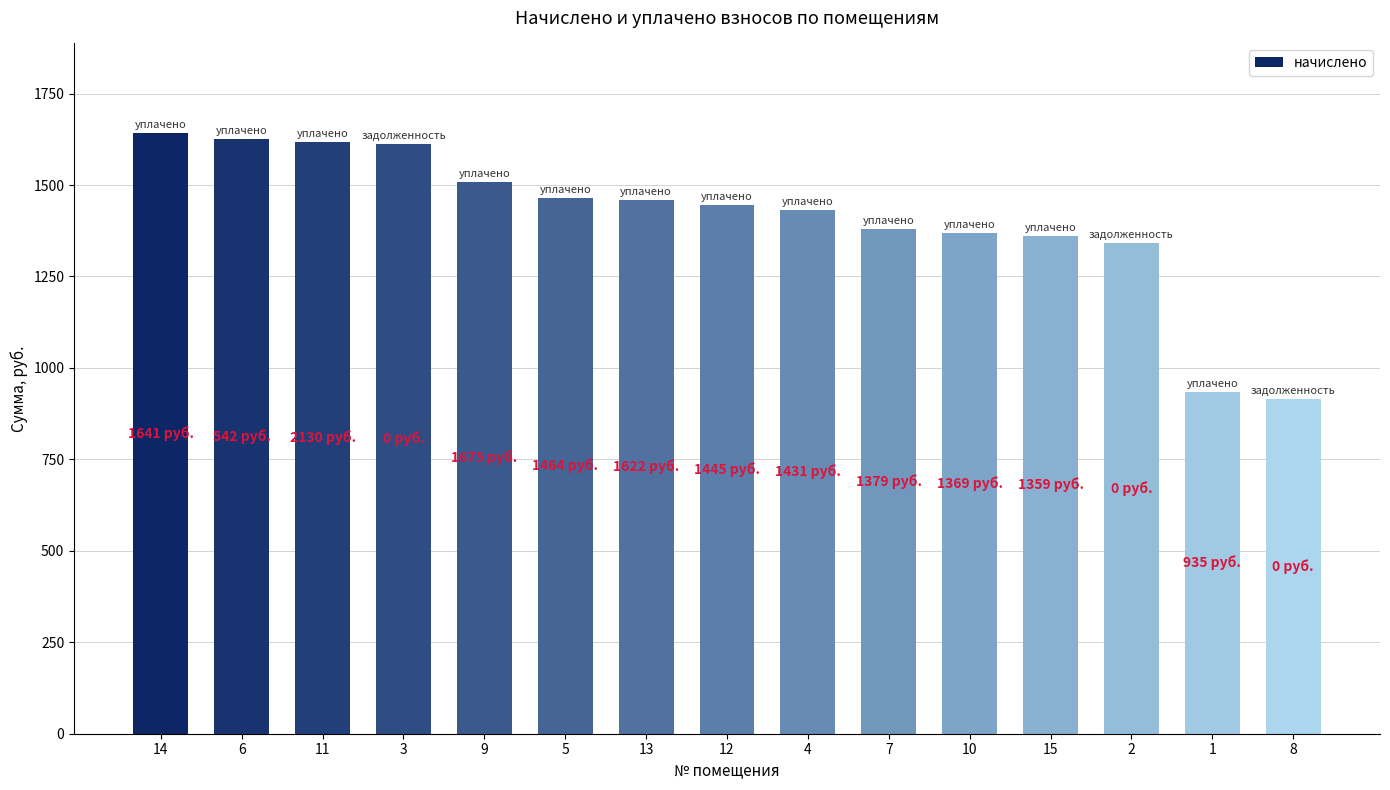

Between 2 and 5, which is larger?

5